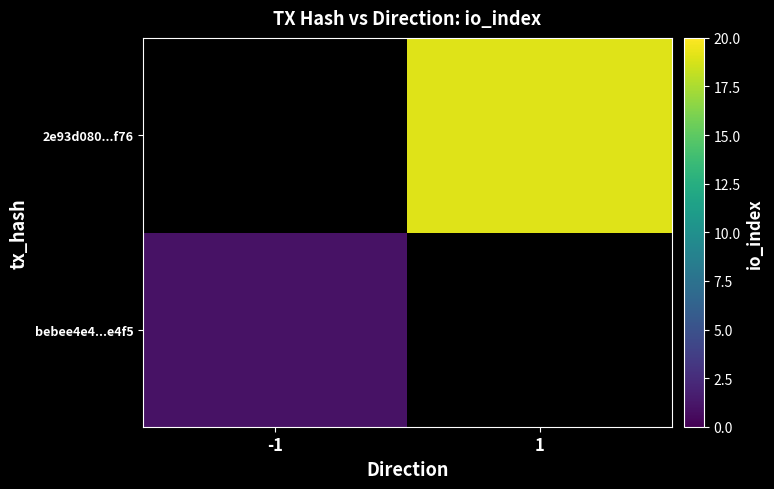

At how many categories does at least one series exceed 18?

1